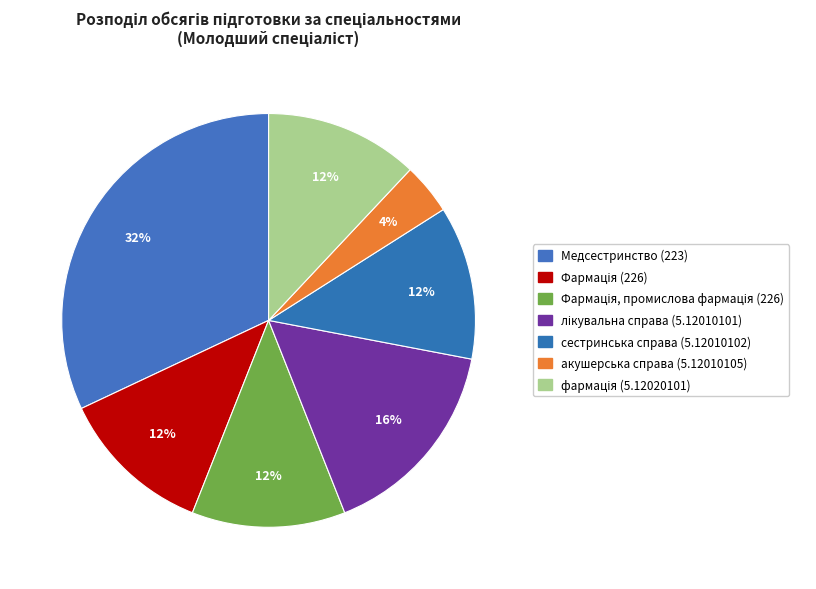

How many segments does this pie chart have?

7